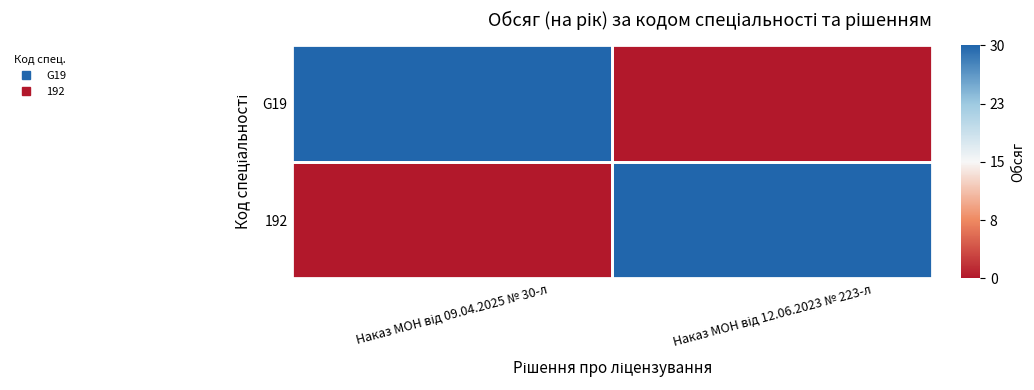

At Наказ МОН від 09.04.2025 № 30-л, list the series in order from largest to smallest.

G19, 192